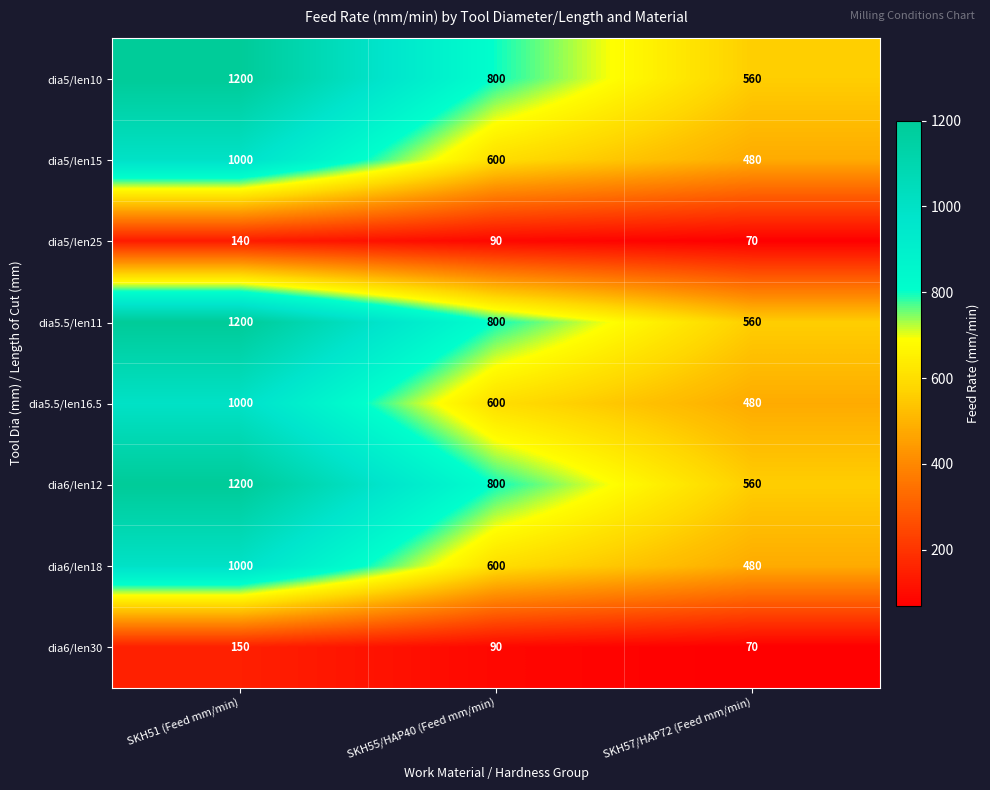

Reading right to left, extract all data points from this chart.

dia5/len10: SKH57/HAP72 (Feed mm/min)=560	SKH55/HAP40 (Feed mm/min)=800	SKH51 (Feed mm/min)=1200
dia5/len15: SKH57/HAP72 (Feed mm/min)=480	SKH55/HAP40 (Feed mm/min)=600	SKH51 (Feed mm/min)=1000
dia5/len25: SKH57/HAP72 (Feed mm/min)=70	SKH55/HAP40 (Feed mm/min)=90	SKH51 (Feed mm/min)=140
dia5.5/len11: SKH57/HAP72 (Feed mm/min)=560	SKH55/HAP40 (Feed mm/min)=800	SKH51 (Feed mm/min)=1200
dia5.5/len16.5: SKH57/HAP72 (Feed mm/min)=480	SKH55/HAP40 (Feed mm/min)=600	SKH51 (Feed mm/min)=1000
dia6/len12: SKH57/HAP72 (Feed mm/min)=560	SKH55/HAP40 (Feed mm/min)=800	SKH51 (Feed mm/min)=1200
dia6/len18: SKH57/HAP72 (Feed mm/min)=480	SKH55/HAP40 (Feed mm/min)=600	SKH51 (Feed mm/min)=1000
dia6/len30: SKH57/HAP72 (Feed mm/min)=70	SKH55/HAP40 (Feed mm/min)=90	SKH51 (Feed mm/min)=150